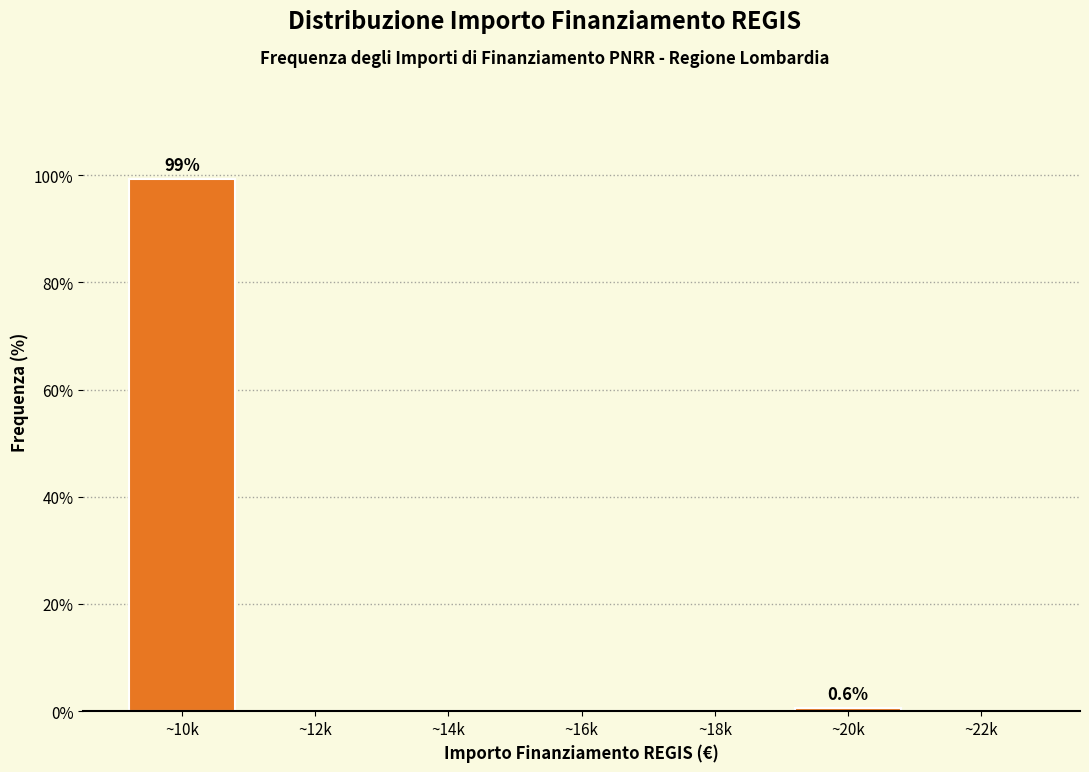

Reading left to right, extract all data points from this chart.

~10k=99.4	~12k=0.0	~14k=0.0	~16k=0.0	~18k=0.0	~20k=0.6	~22k=0.0